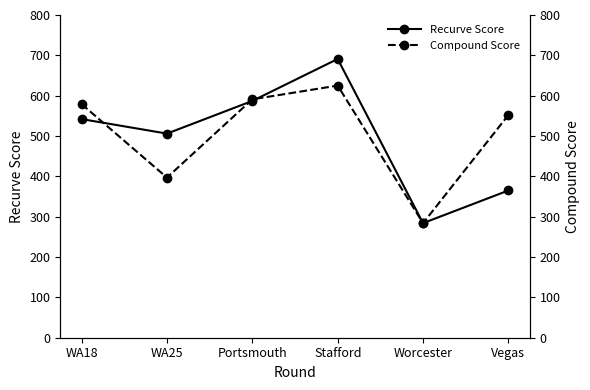

True or false: Recurve Score has a value of 185 at Vegas.

False